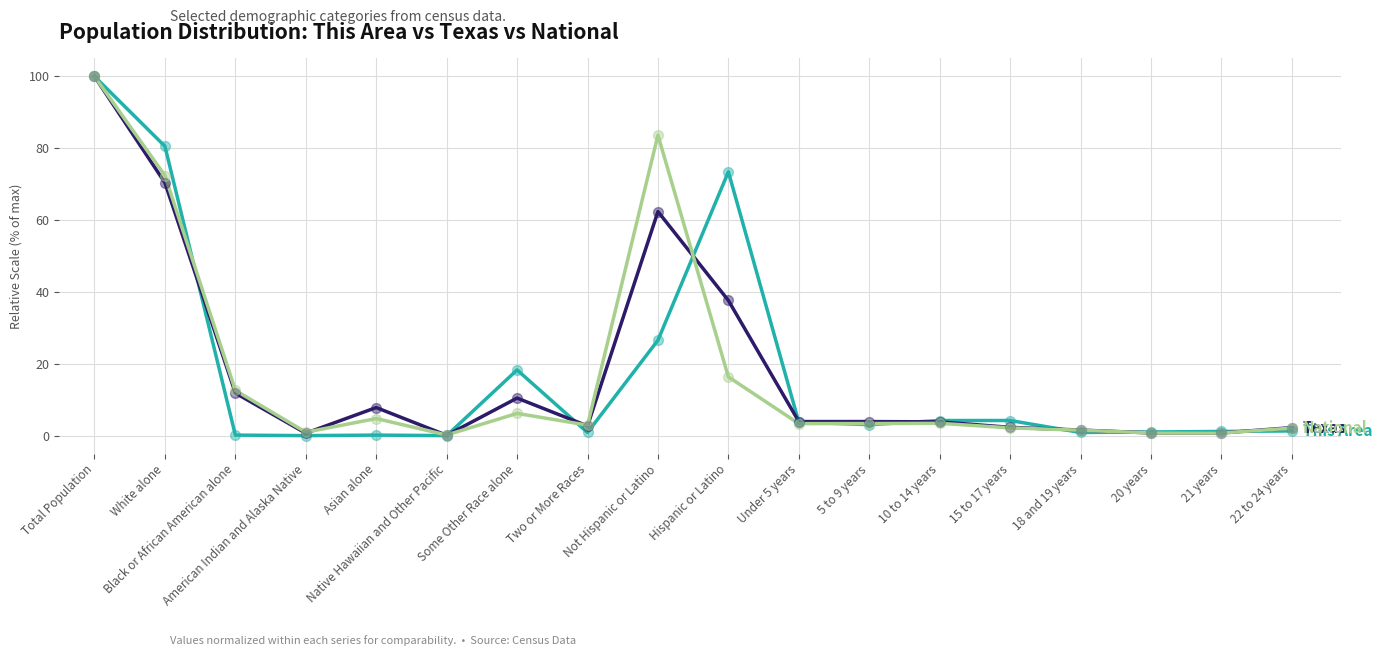

What is the maximum value shown in the chart?

100.0